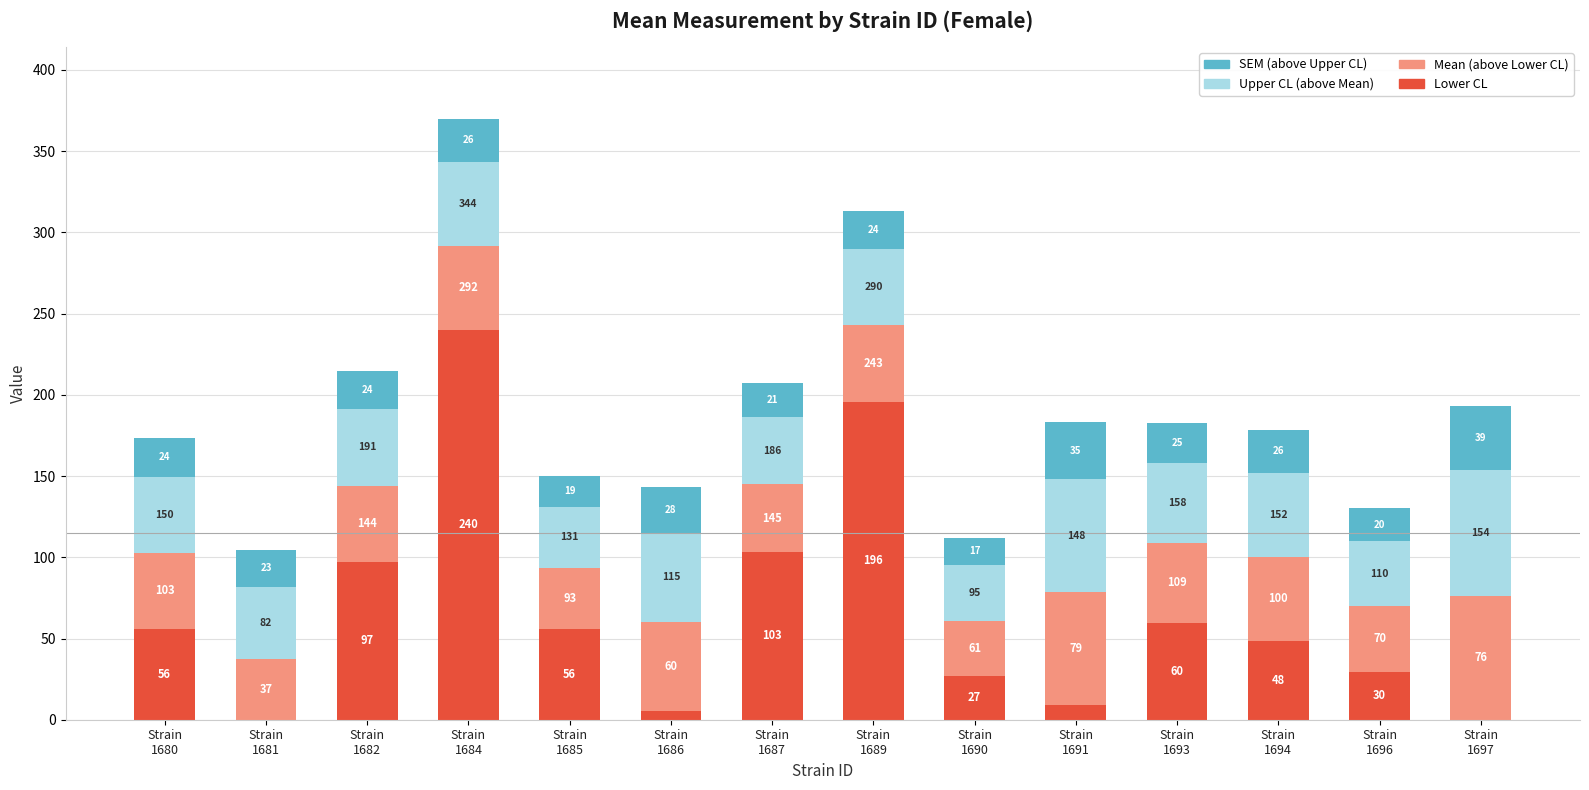

Between Strain
1685 and Strain
1693, which series saw the biggest shift?

Mean (above Lower CL)